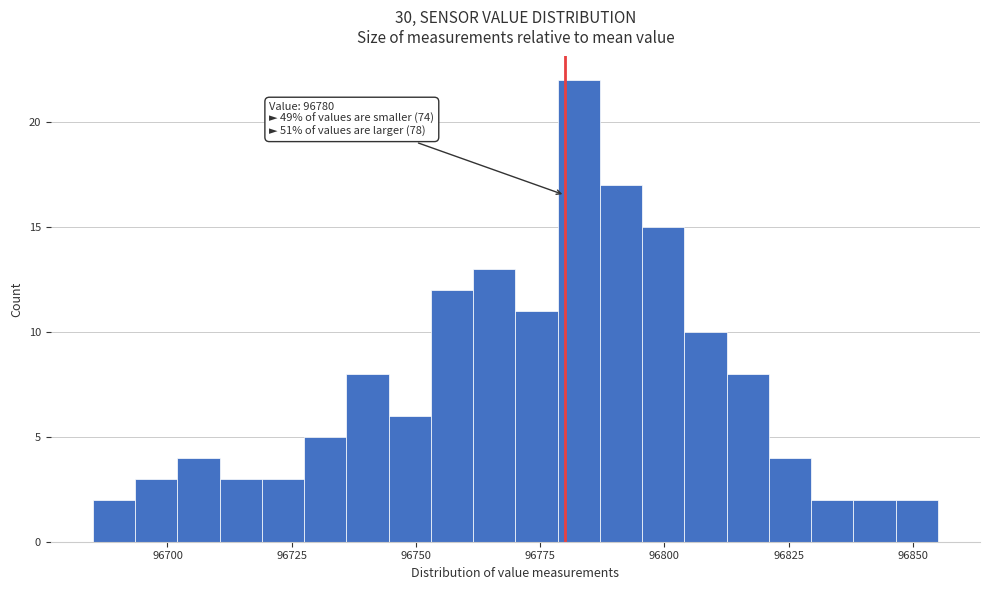

Read against the x-axis, roughly where is the centre of the tallest bar?

96785